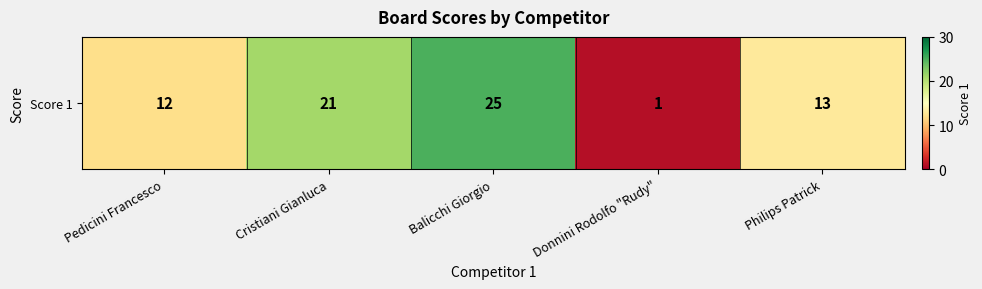

Rank the categories by value from lowest to highest.

Donnini Rodolfo "Rudy", Pedicini Francesco, Philips Patrick, Cristiani Gianluca, Balicchi Giorgio